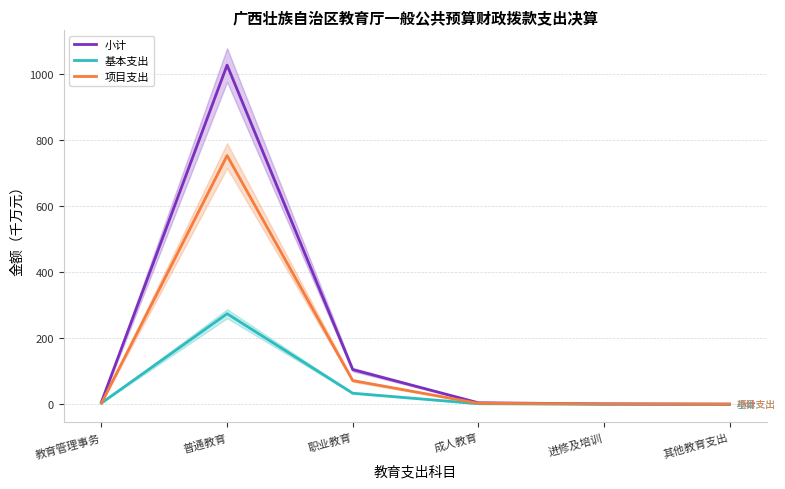

Does the chart display data point markers on the line(s)?

No